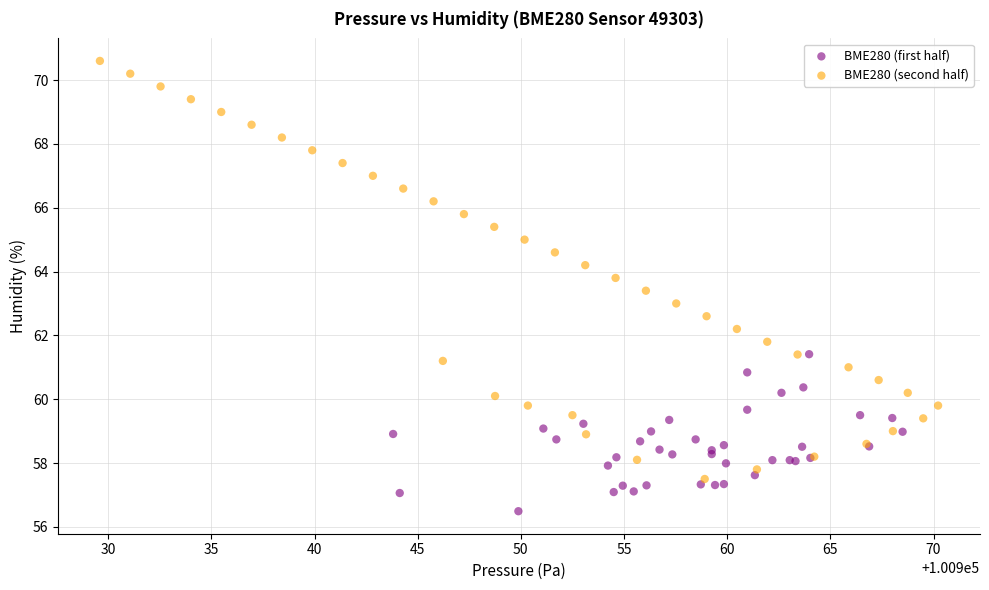

What are all the series names shown in the legend?

BME280 (first half), BME280 (second half)